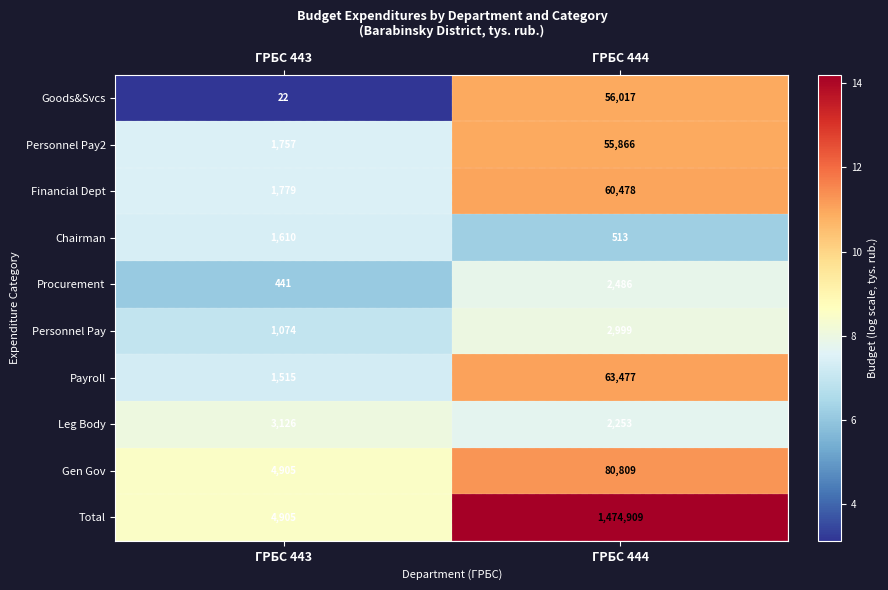

What is the sum of the Goods&Svcs values at ГРБС 443 and ГРБС 444?

56039